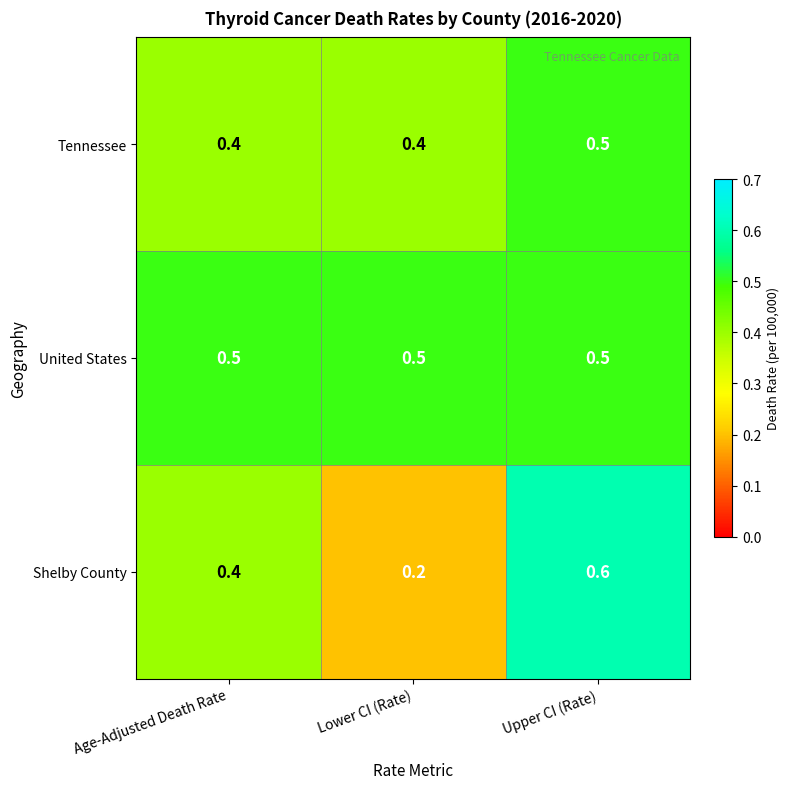

At which label is Shelby County closest to 0?

Lower CI (Rate)